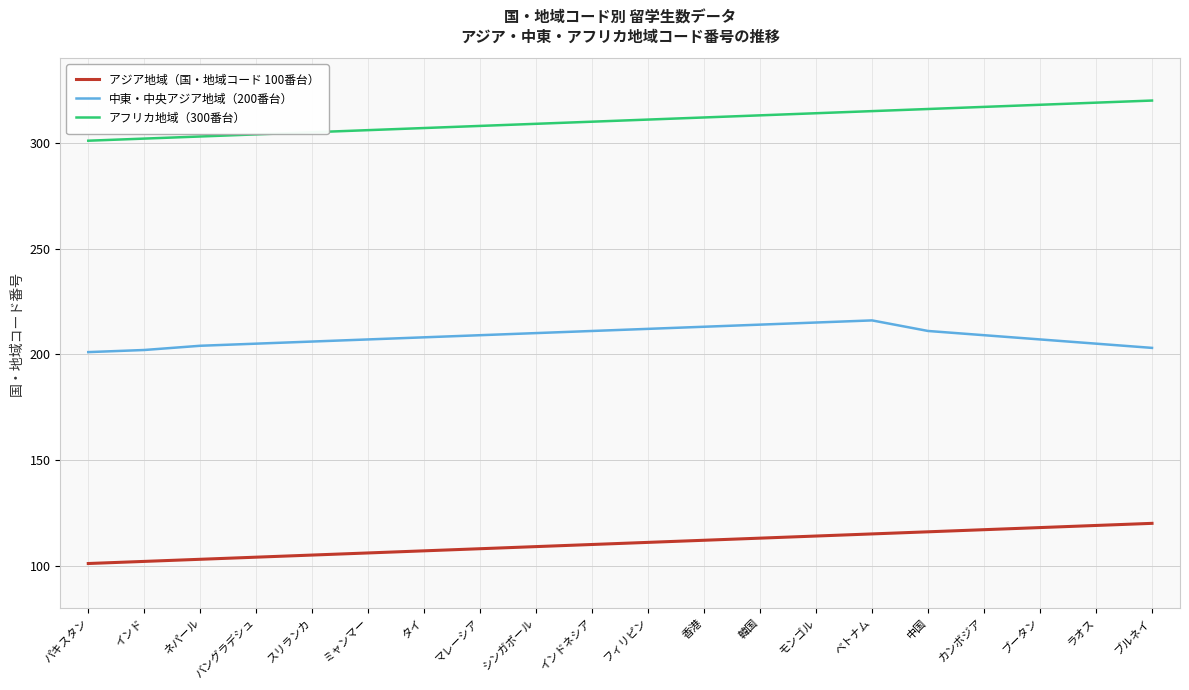

Does the chart have visible grid lines?

Yes